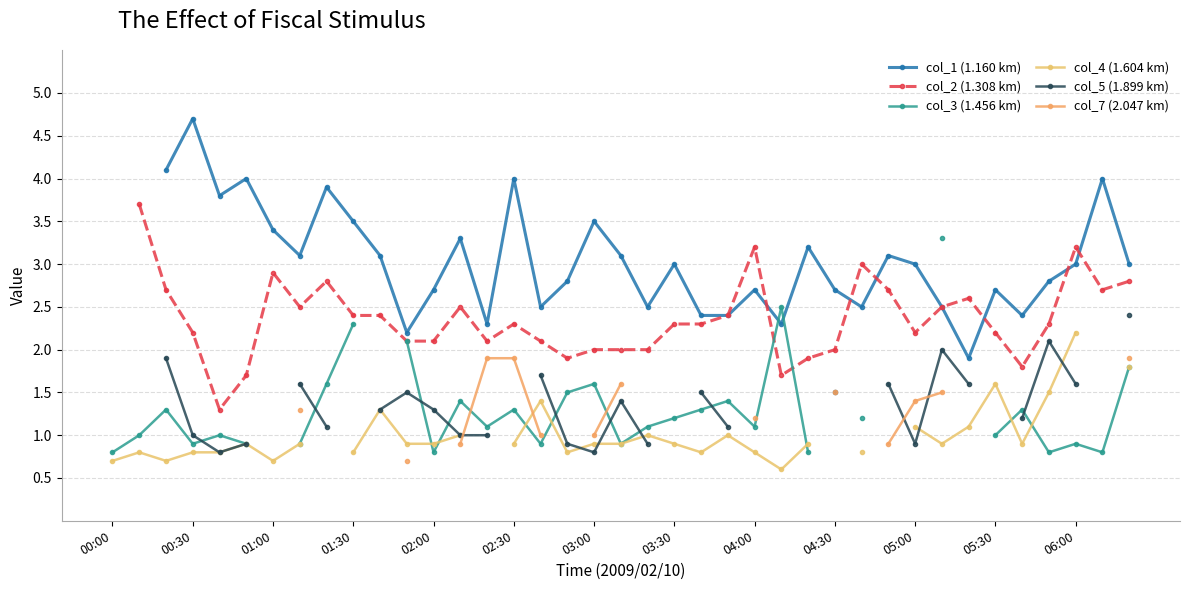

Is this an area chart (filled region under the line)?

No